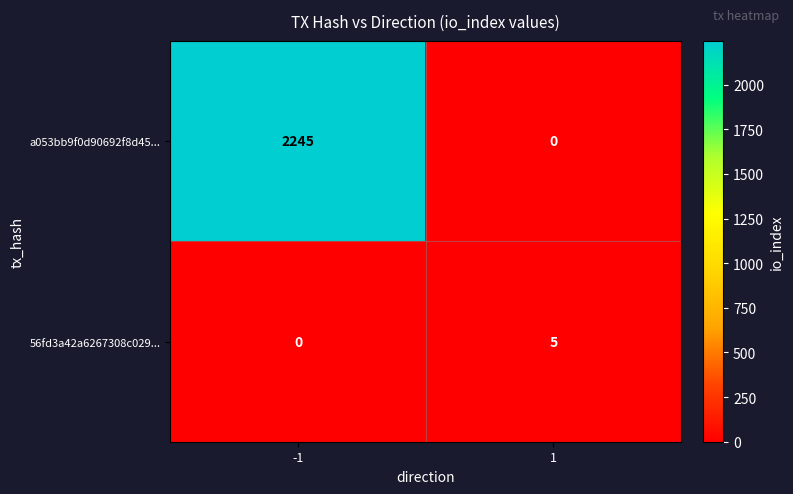

Reading left to right, transcribe all the data shown in this chart.

a053bb9f0d90692f8d45...: -1=2245	1=0
56fd3a42a6267308c029...: -1=0	1=5